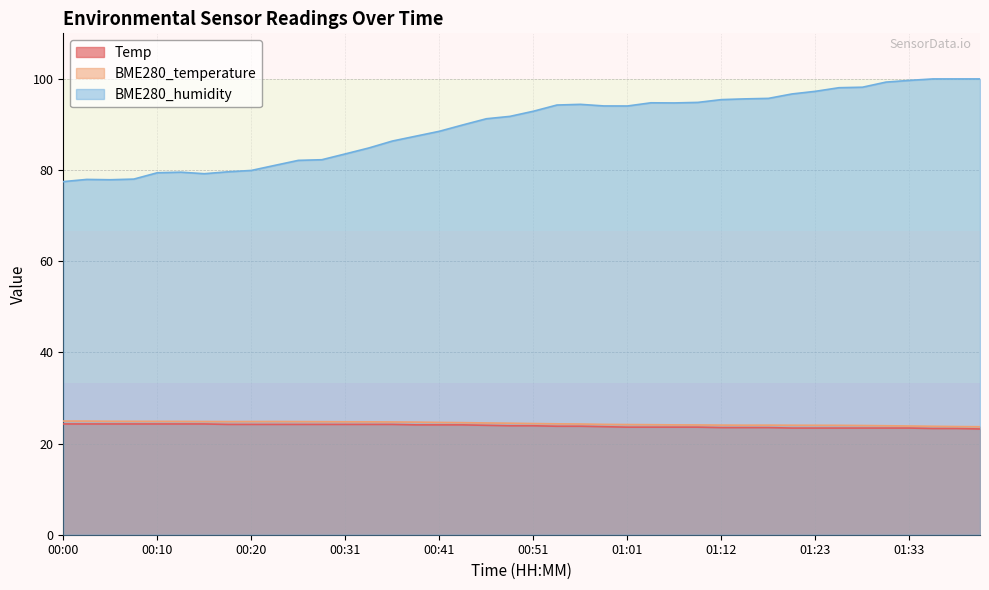

What is the sum of all Temp values?

954.2